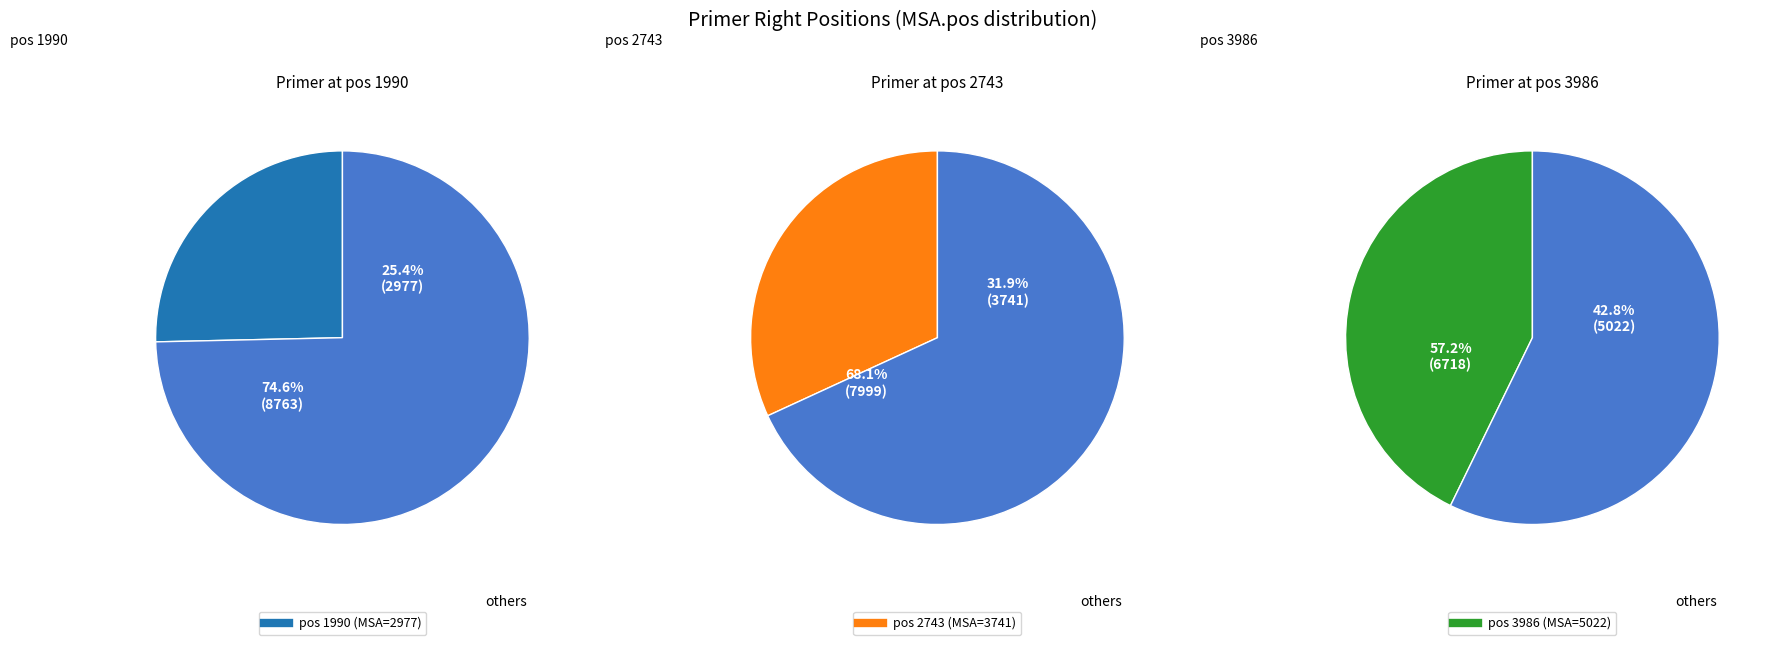

Which category has the biggest portion of the pie?

3986